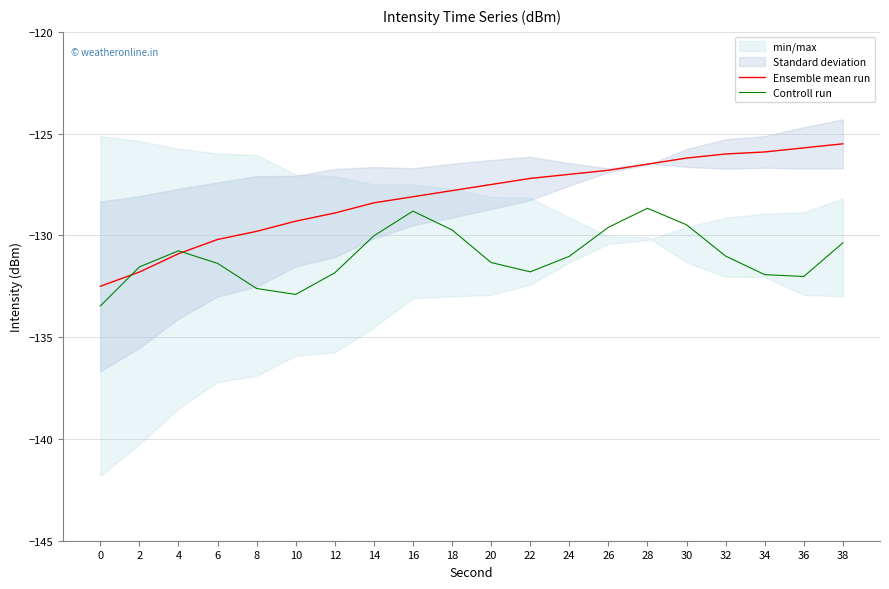

How many times do Controll run and Ensemble mean run cross each other?

2